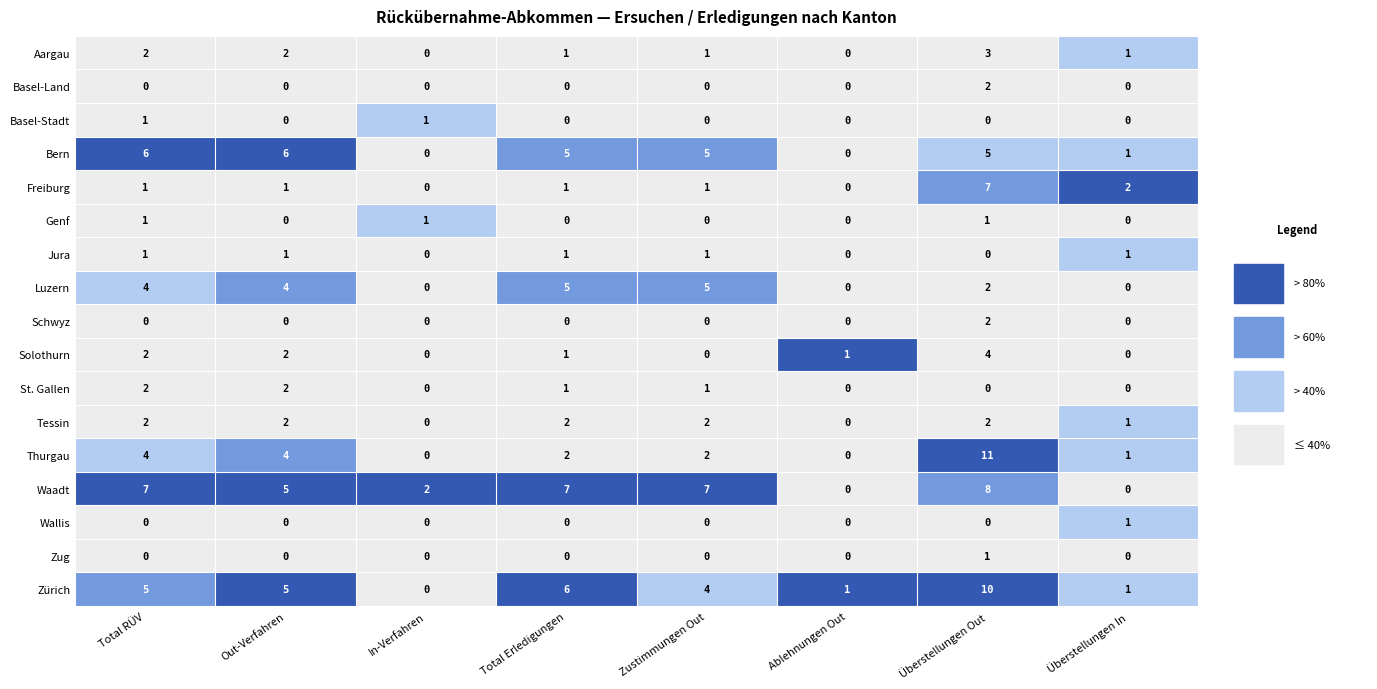

What is the total value across all series at 2?

4